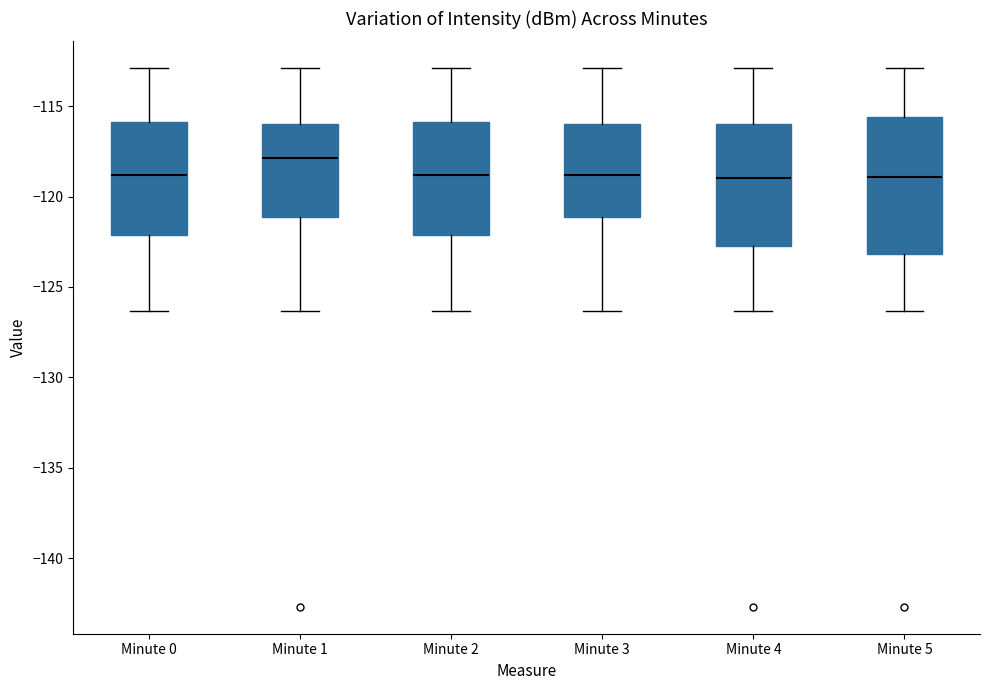

Where is the lower edge of the box for Minute 3 on the y-axis? The values are not printed on the chart, so give them approximately, as read against the axis.

-121.0